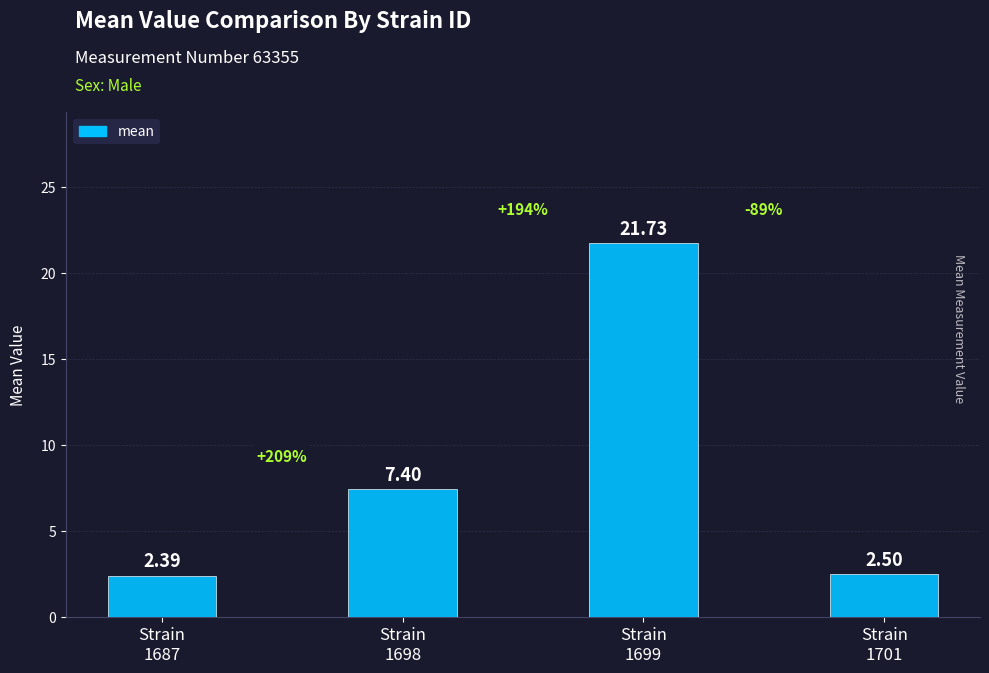

The value at Strain
1698 is 11.7. True or false?

False